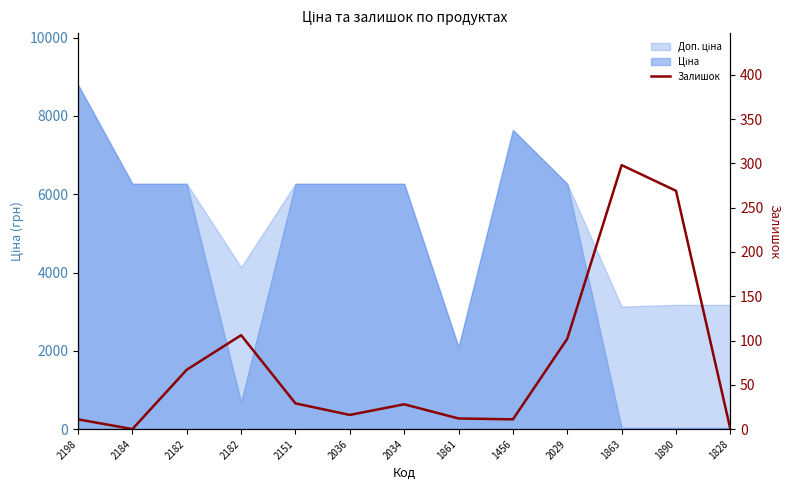

At which label does the data first exceed 28?

2182